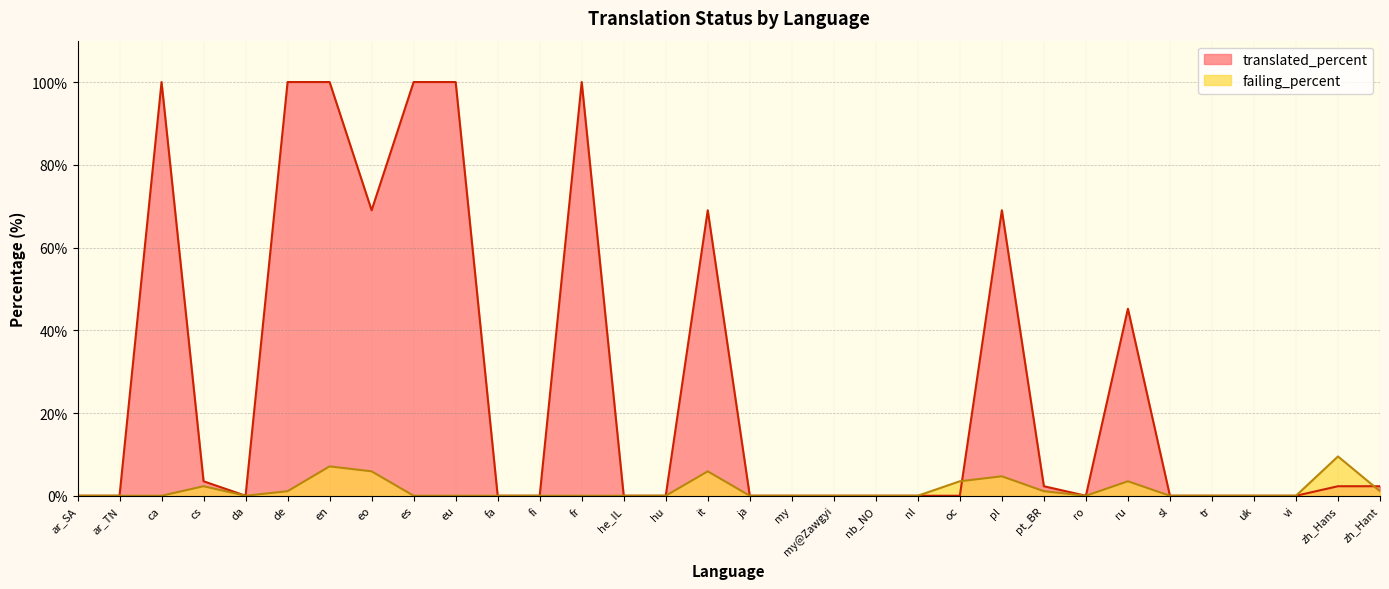

What is the difference between the translated_percent values at oc and zh_Hant?

2.3